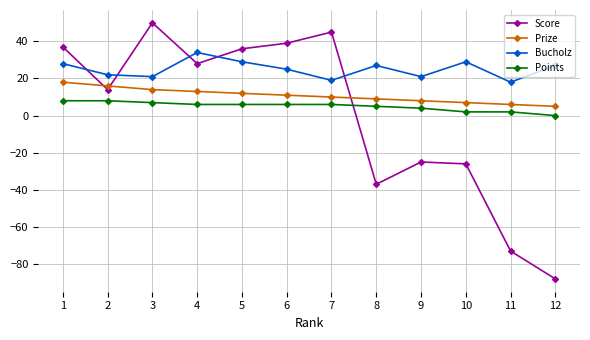

What is the difference between the maximum and second lowest values in the Score series?

123